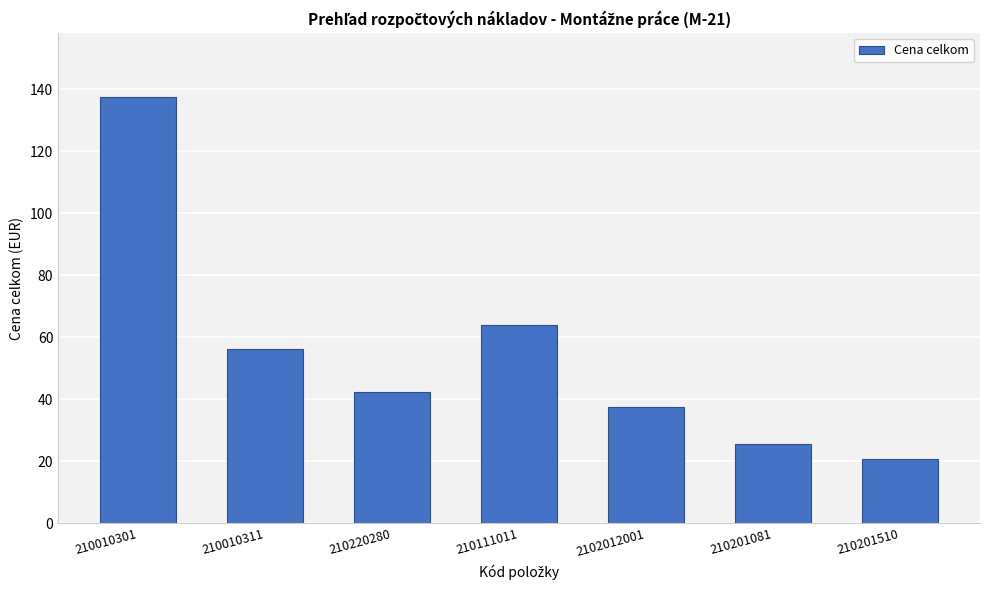

What is the label of the 6th bar from the right?

210010311